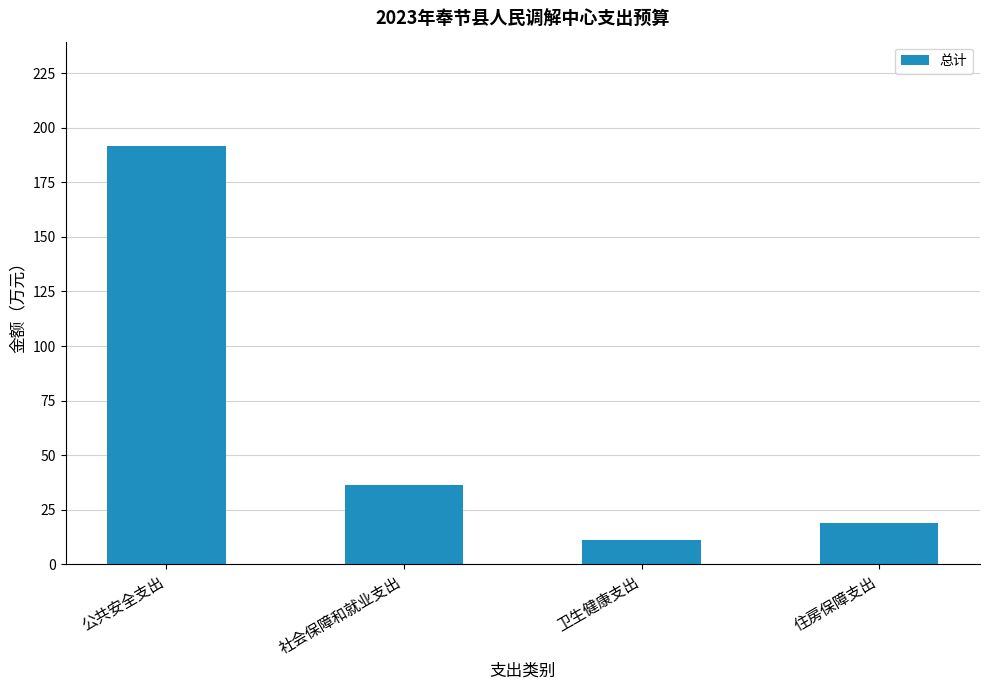

The chart shows a value of 191.6 at 公共安全支出. True or false?

True